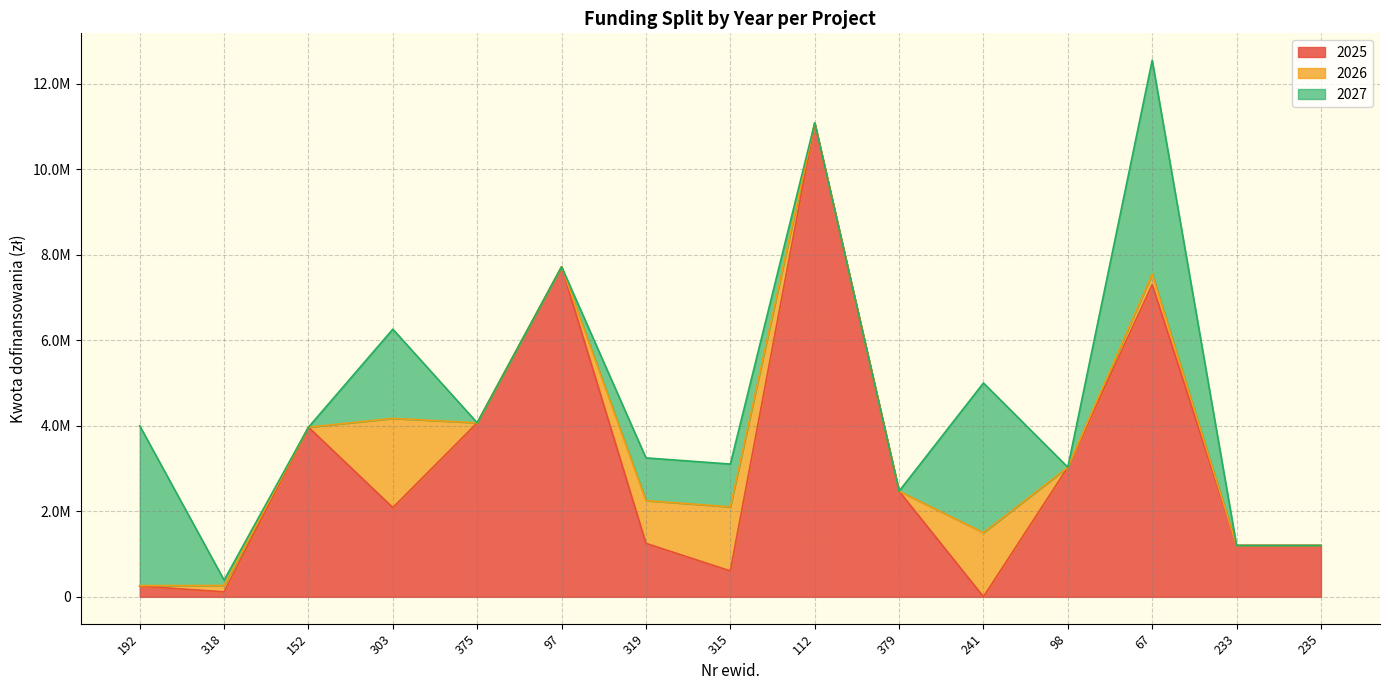

Which series changed the most between 375 and 112?

2025